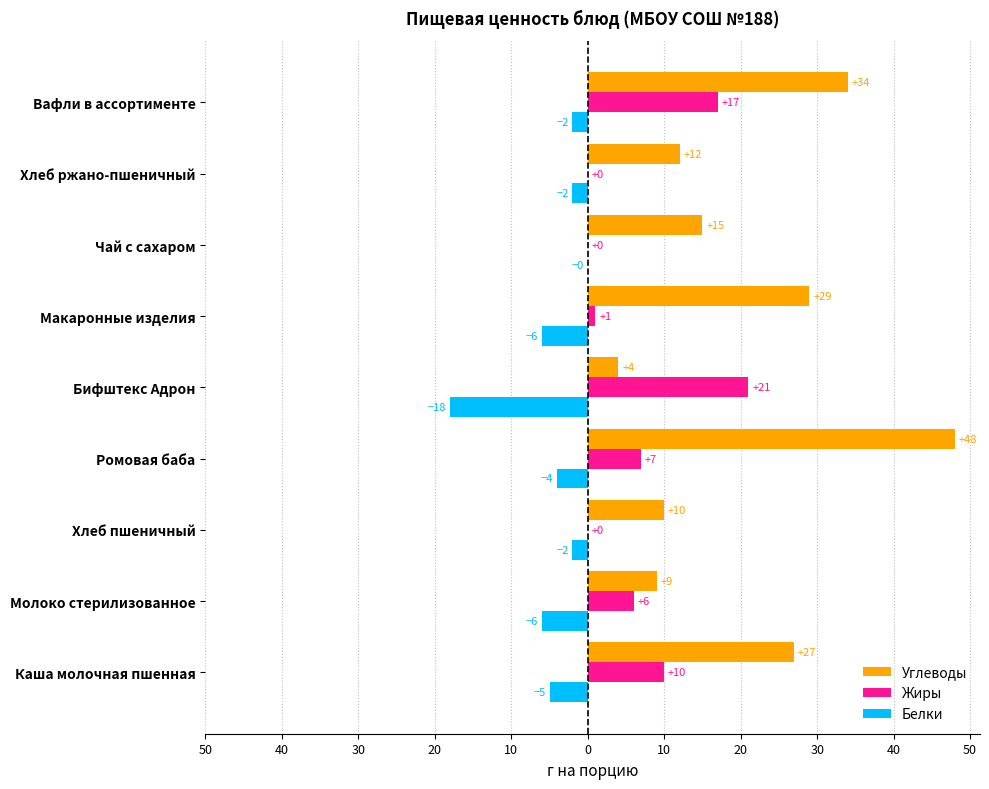

At how many categories does at least one series exceed 25?

4